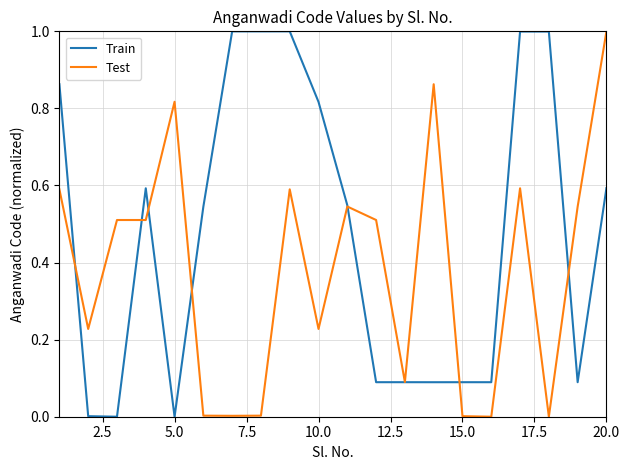

How many distinct data groups are displayed?

2